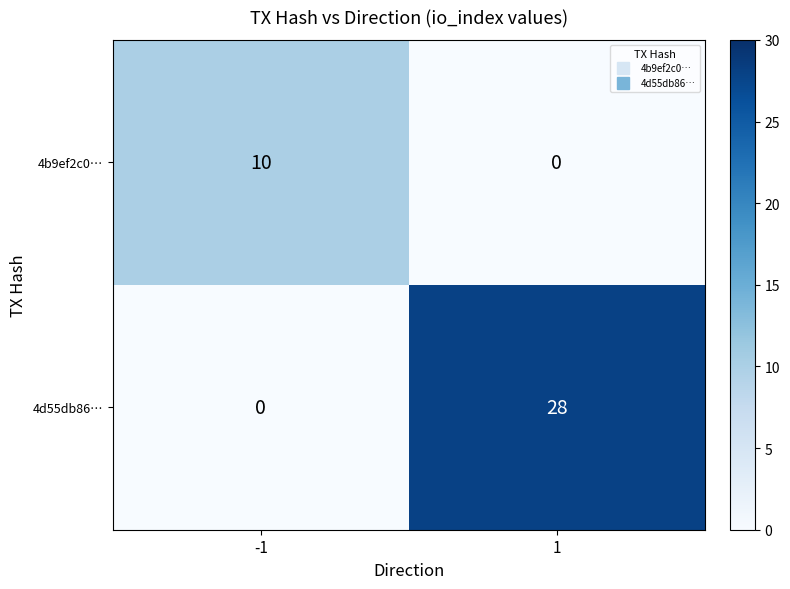

List the series in order of their overall mean, highest first.

4d55db86…, 4b9ef2c0…